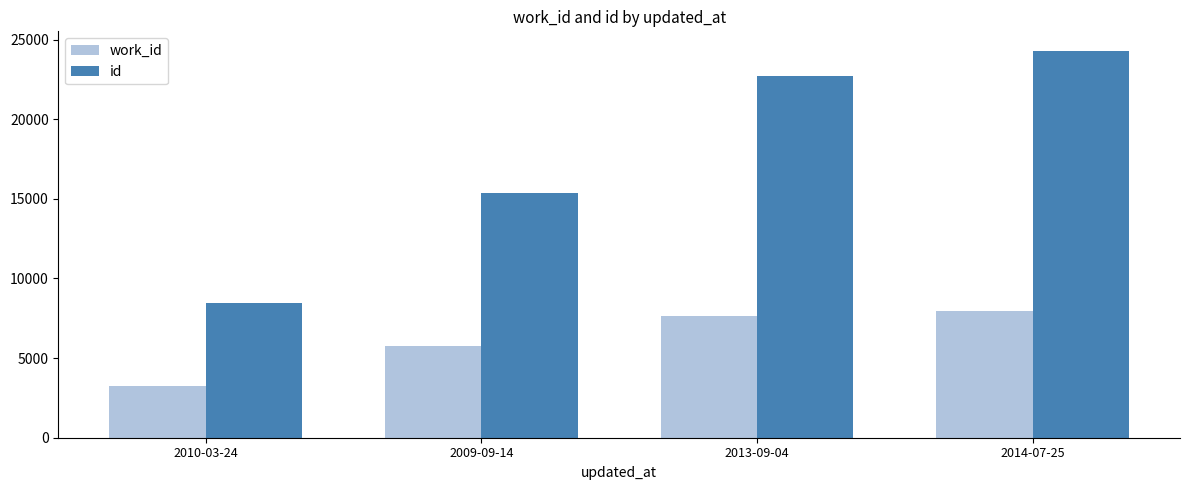

Rank the categories by id value from highest to lowest.

2014-07-25, 2013-09-04, 2009-09-14, 2010-03-24